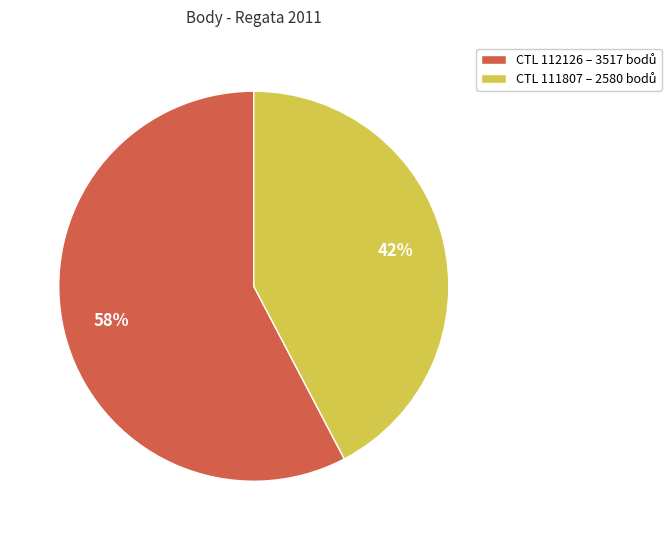

Is there a majority slice in this chart?

Yes